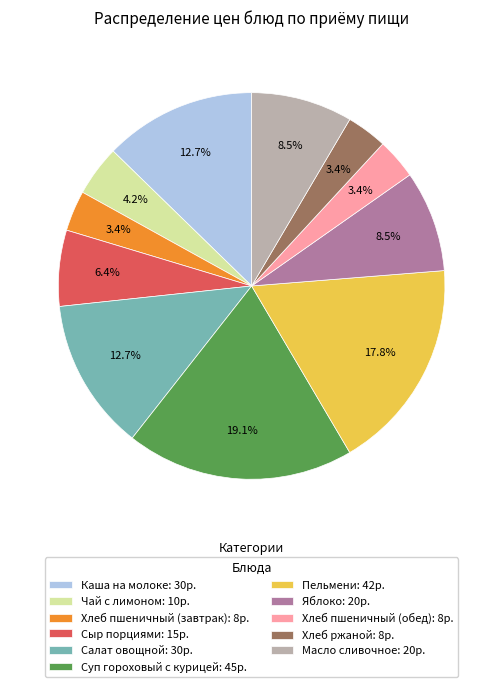

To the nearest percent, what is the difference between the Яблоко and Чай с лимоном slice percentages?

4%